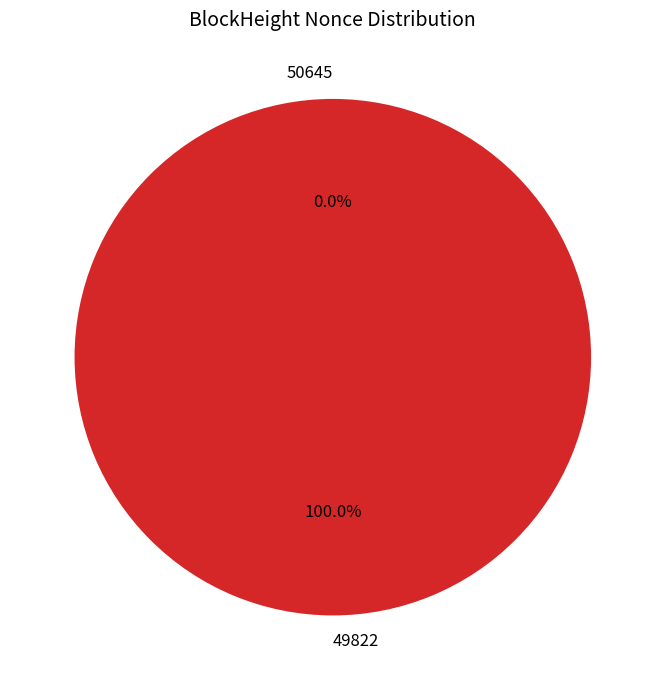

Do 50645 and 49822 together represent more than half of the pie?

Yes